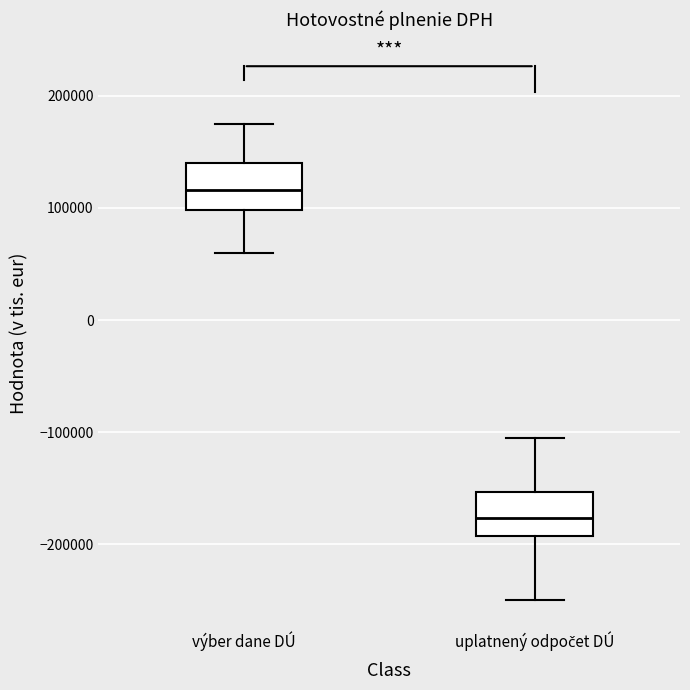

Reading left to right, transcribe this box plot: for each box, give where its median line is, the range the box spans, and where its two whiskers end, as read against the y-axis. The values are not printed on the chart, so give them approximately, as read against the axis.

výber dane DÚ: median 120000, box 100000 to 140000, whiskers 60000 to 180000
uplatnený odpočet DÚ: median -180000, box -190000 to -150000, whiskers -250000 to -110000